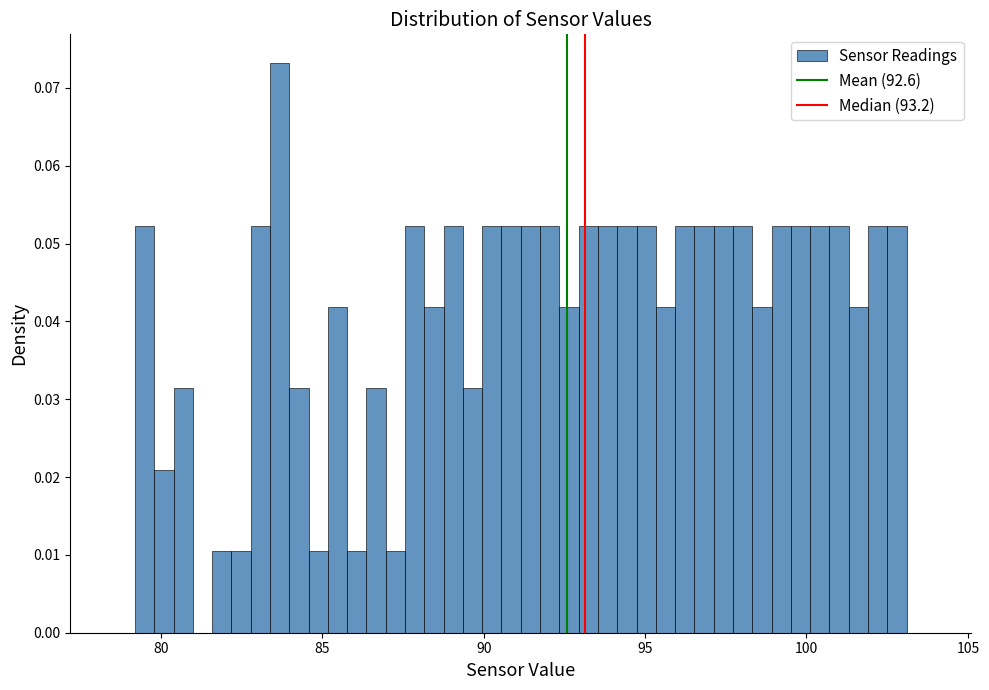

Read against the x-axis, roughly where is the centre of the tallest bar?

83.5